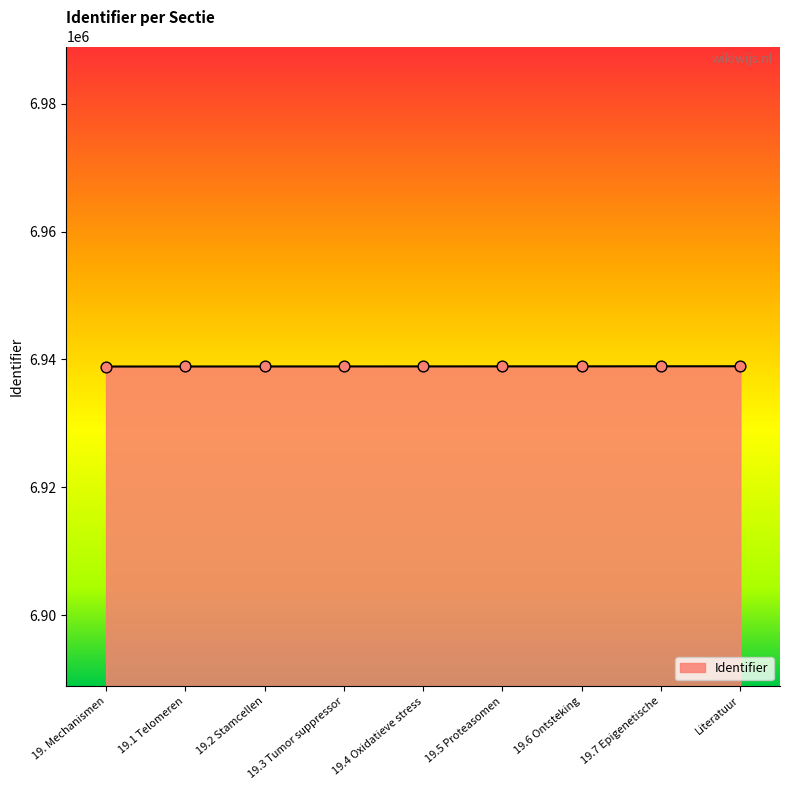

What is the change in value from 19.1 Telomeren to 19.4 Oxidatieve stress?

+13